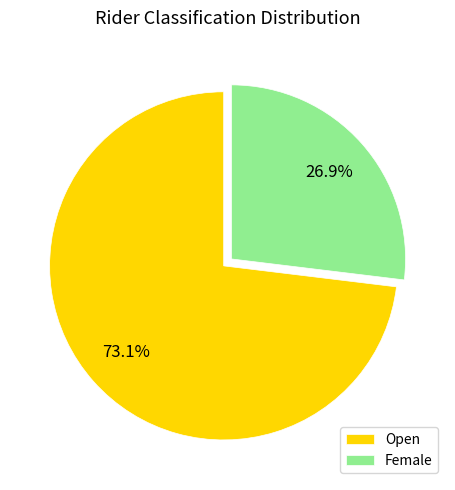

The Open slice represents 60% of the pie. True or false?

False